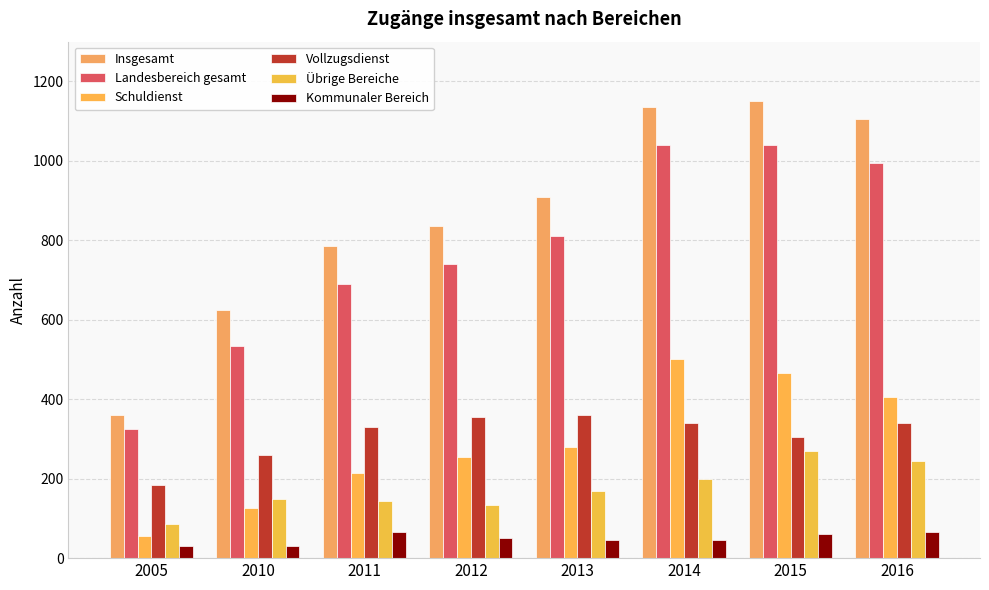

What is the spread (max minus min) of values at 2011?

720